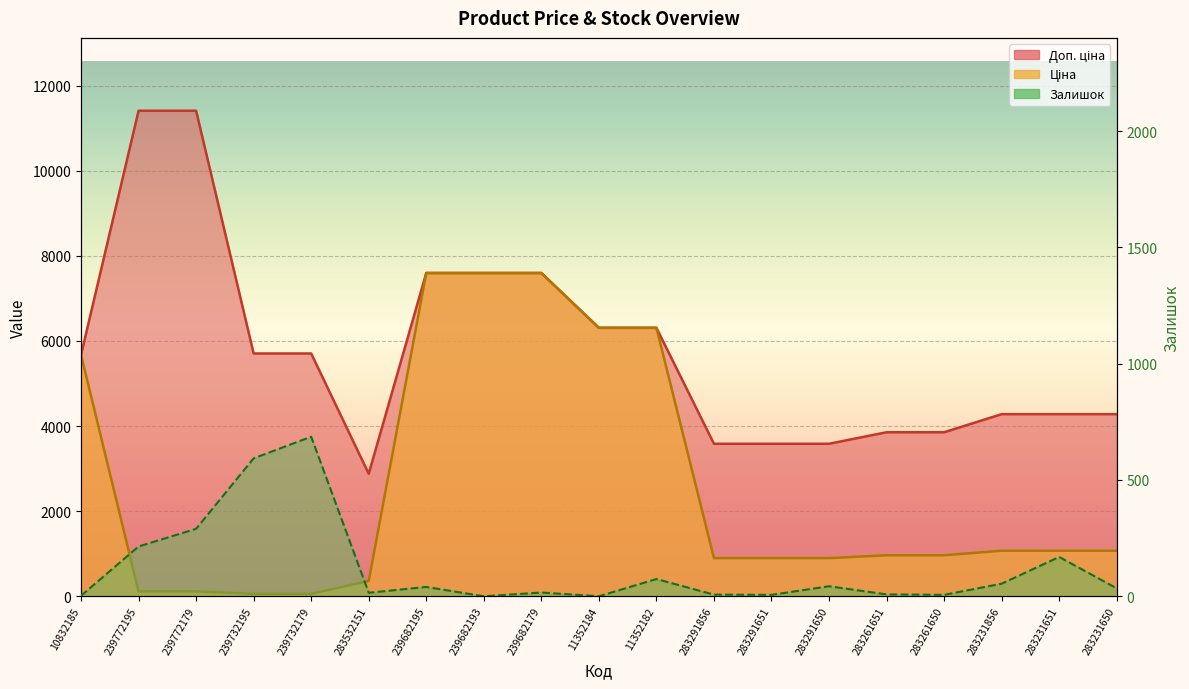

What is the average value of the Ціна series?

2610.9